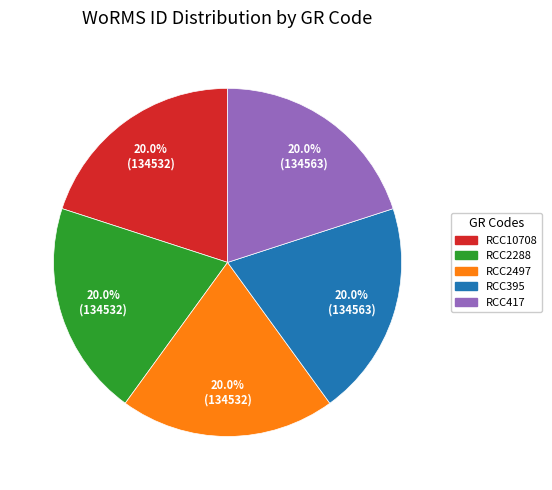

To the nearest percent, what portion does RCC417 represent?

20%